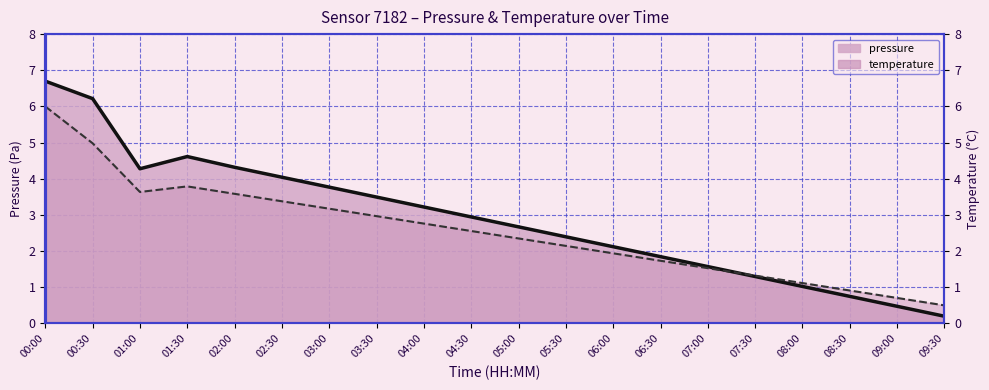

How many intersections are there between pressure and temperature?

1